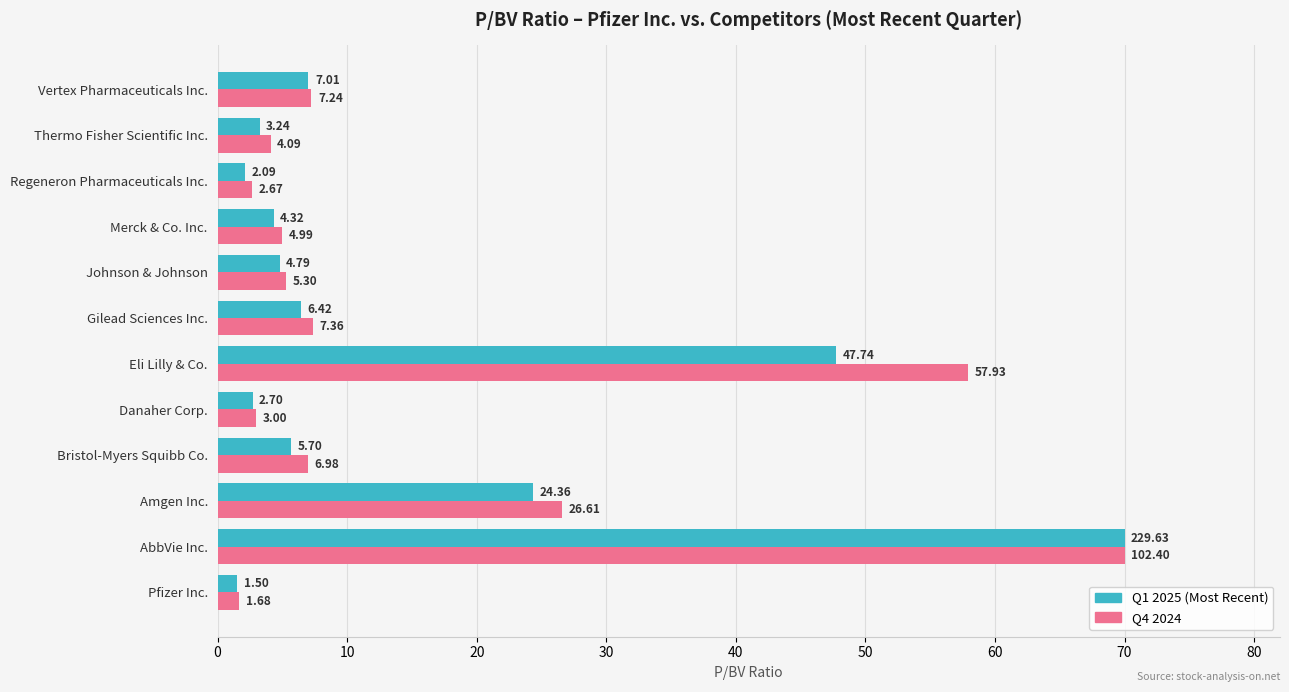

Is the value of Q1 2025 (Most Recent) at Amgen Inc. greater than the value of Q4 2024 at AbbVie Inc.?

No